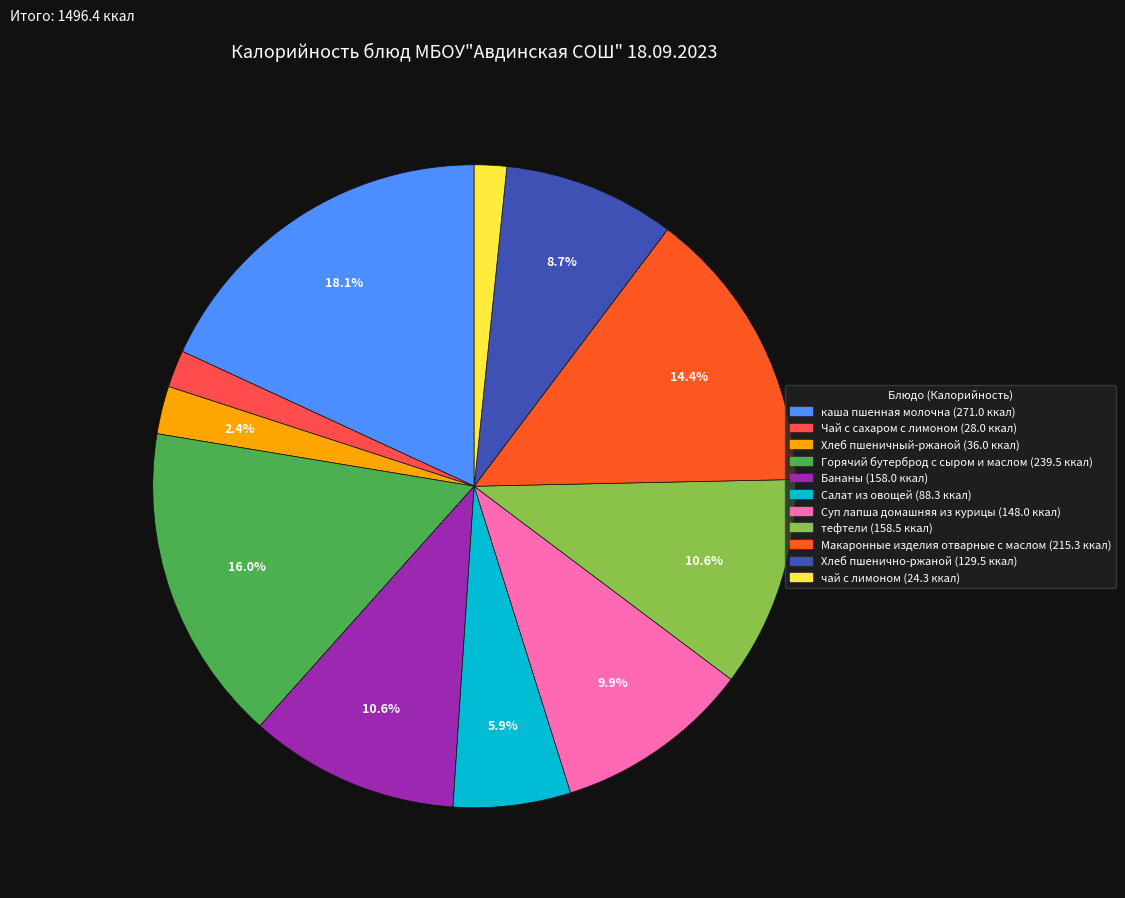

Count the number of slices in the pie.

11